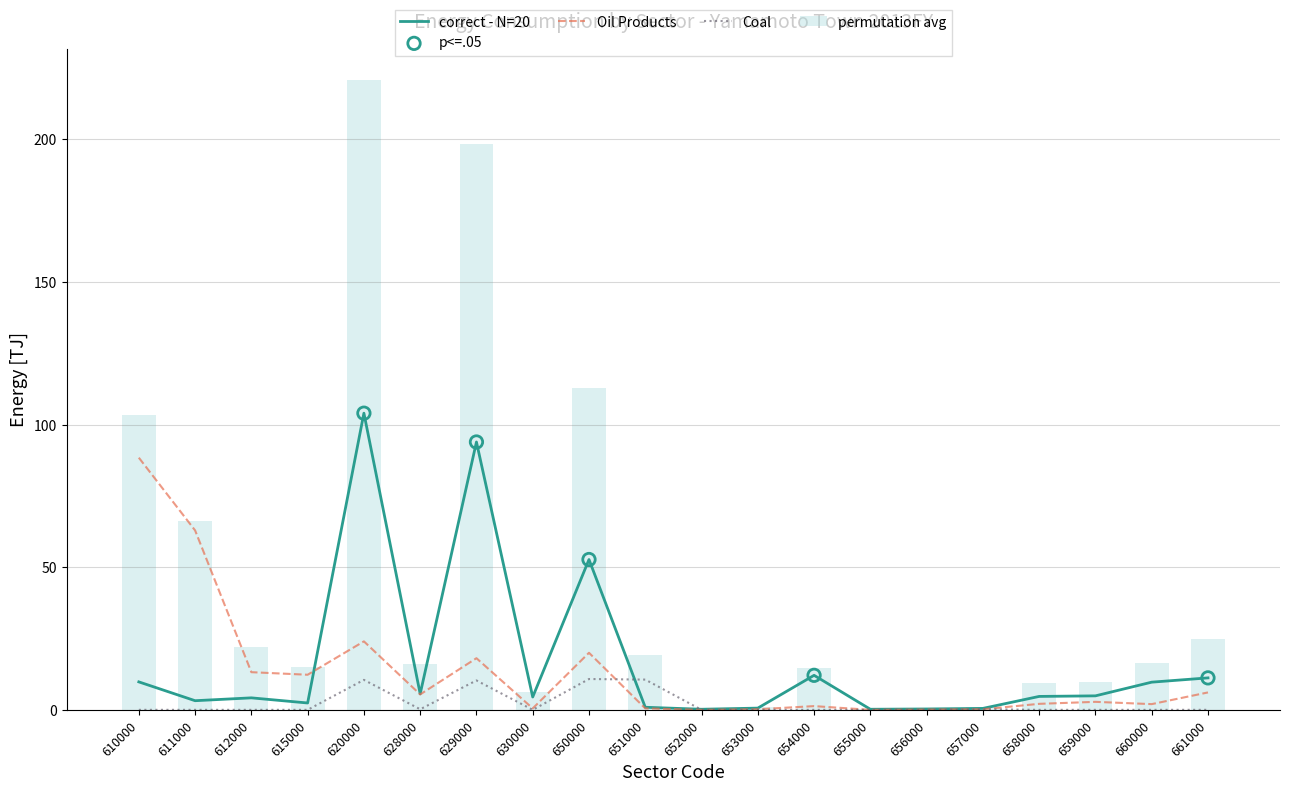

The permutation avg series shows 24.8 at 660000. True or false?

False